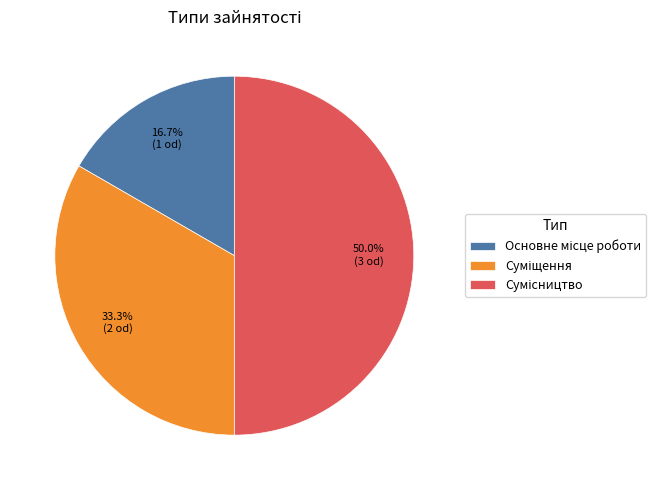

Does Сумісництво represent more than half of the total?

No